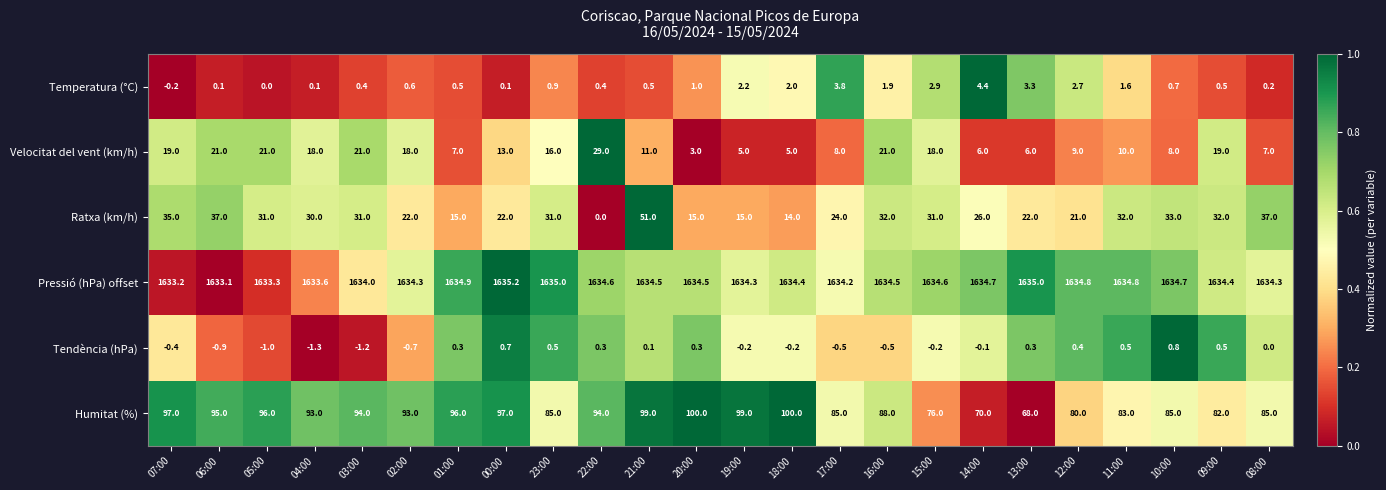

What is the highest value of the Pressió (hPa) offset series?

1635.2